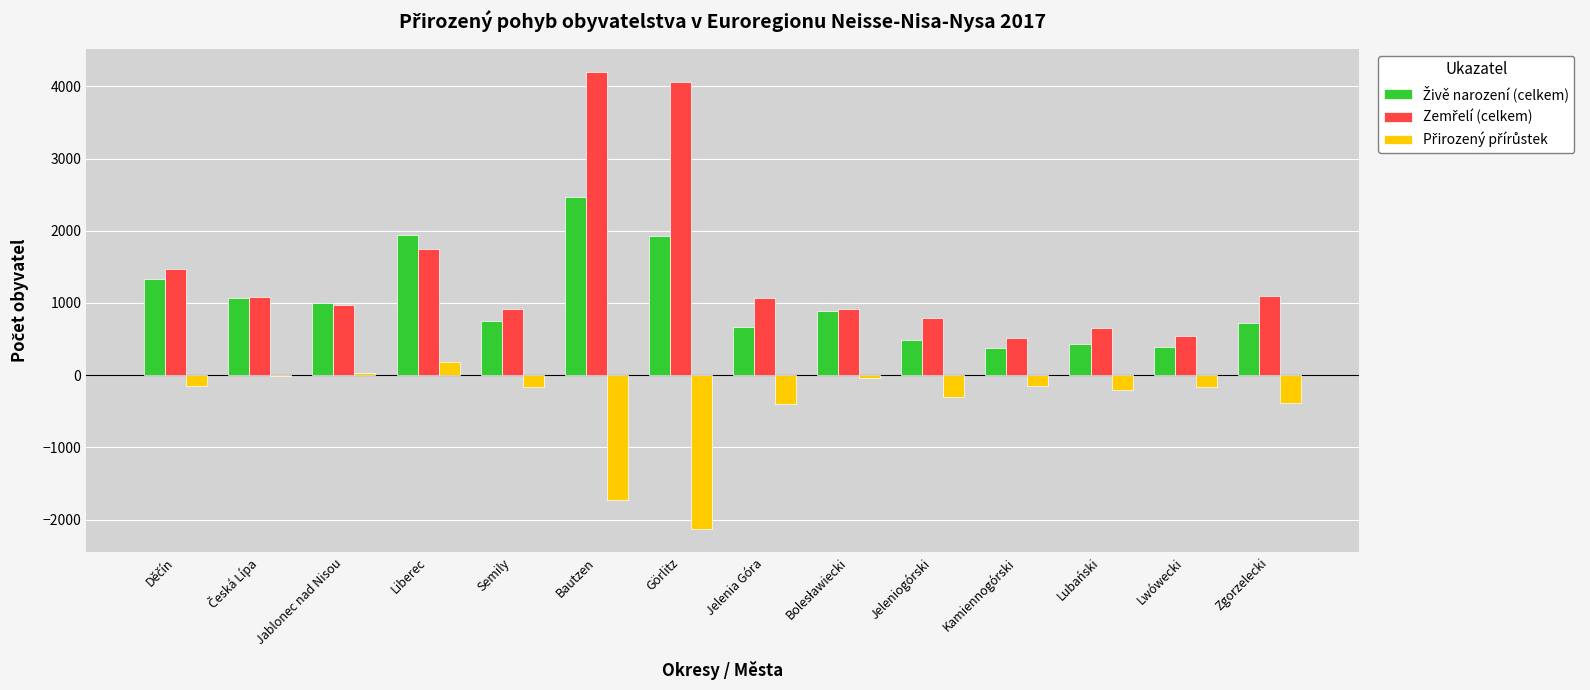

What is the greatest value displayed?

4203